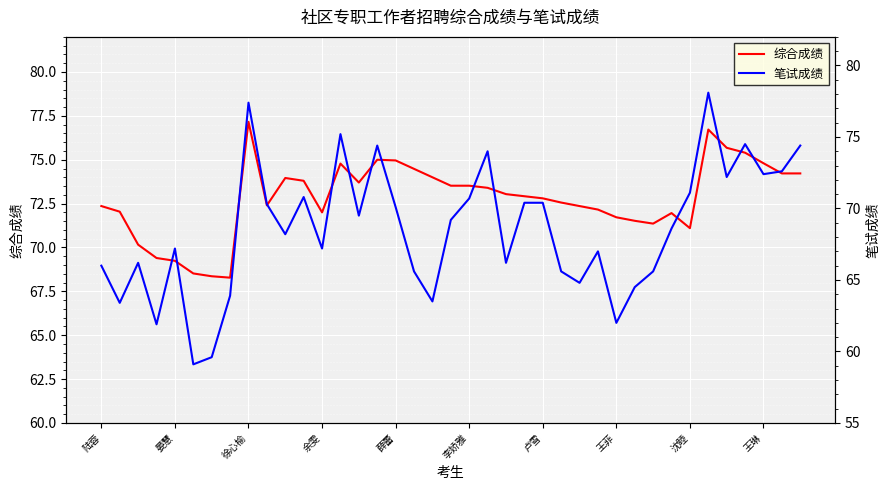

Which series has the widest spread of values?

笔试成绩